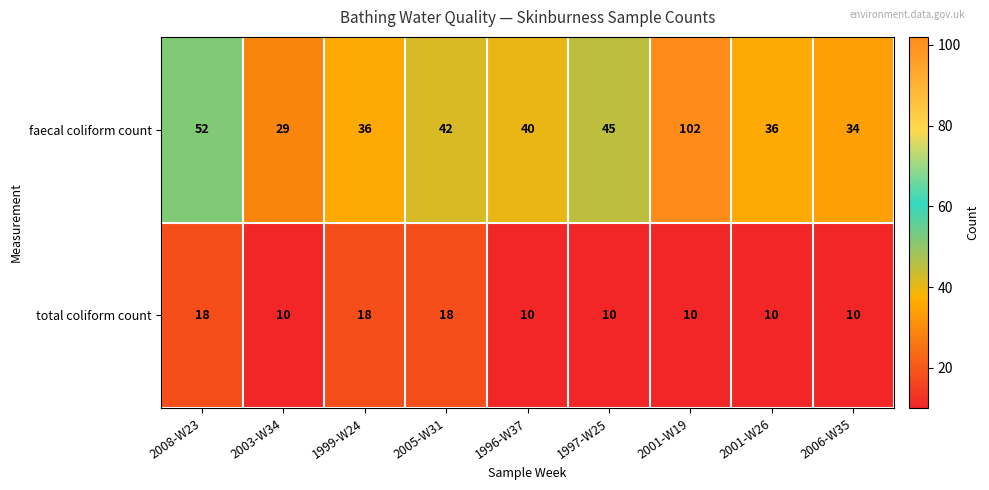

What is the difference between the maximum and minimum values in the faecal coliform count series?

73